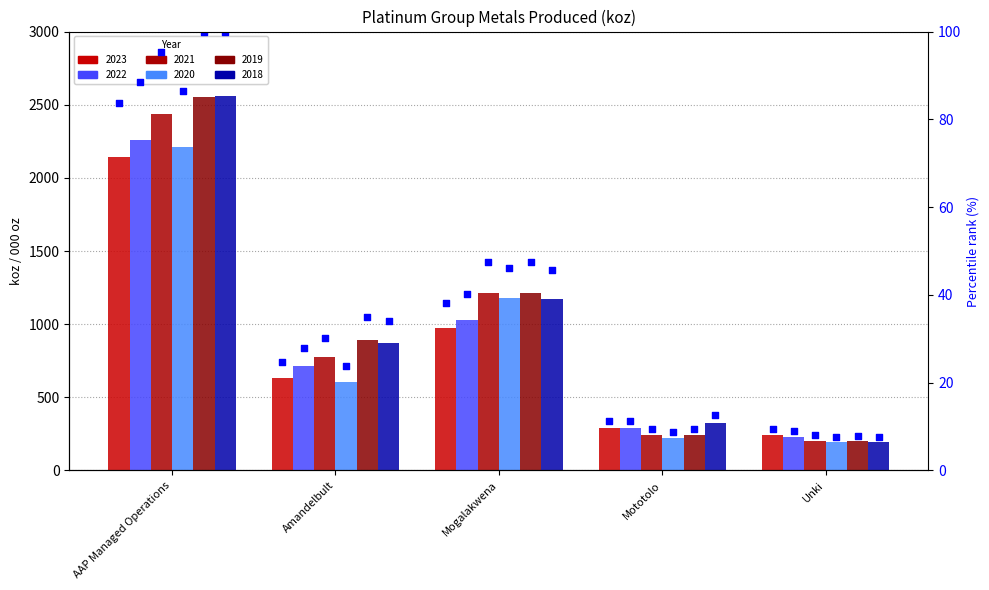

Which has a higher value, Mogalakwena or Unki?

Mogalakwena